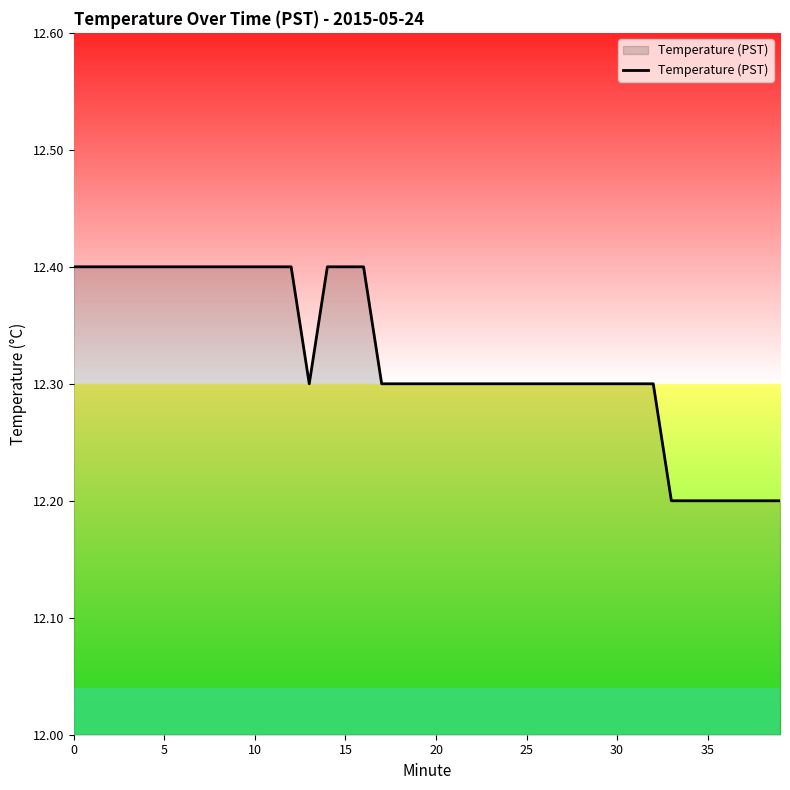

What is the smallest value displayed?

12.2